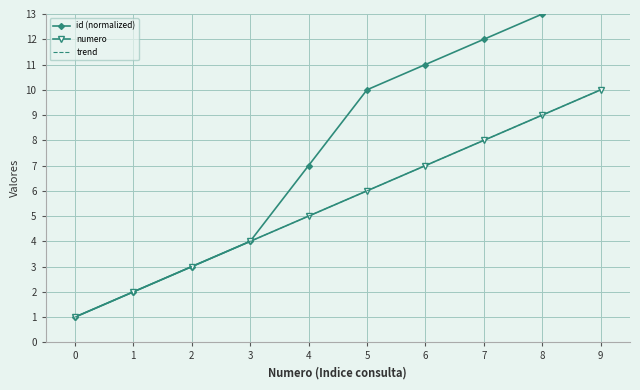

True or false: numero has more than 1 interior local peaks.

False